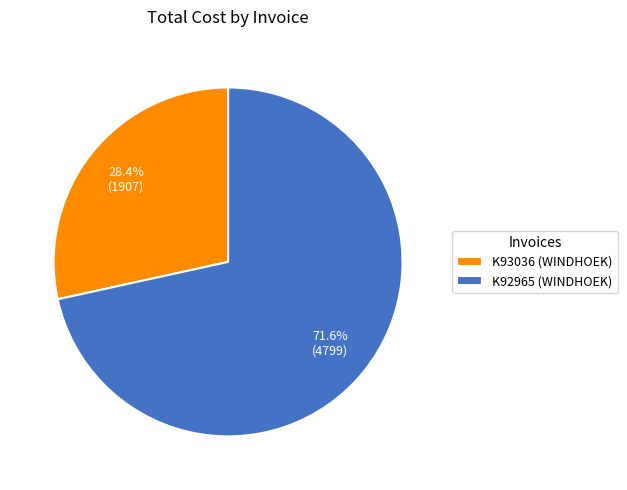

To the nearest percent, what percentage of the pie is K92965 (WINDHOEK)?

72%